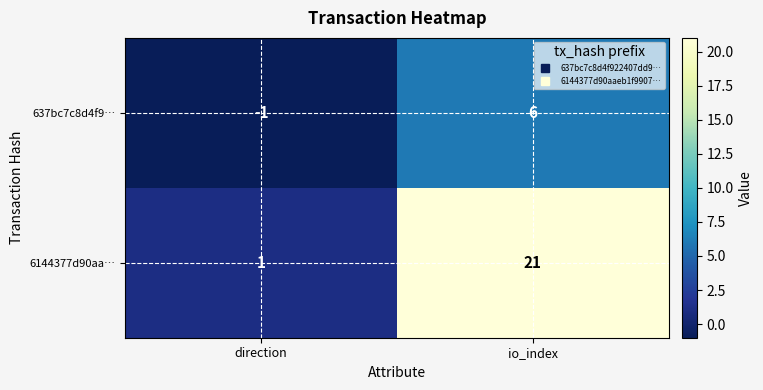

How many values in 637bc7c8d4f9… are above zero?

1